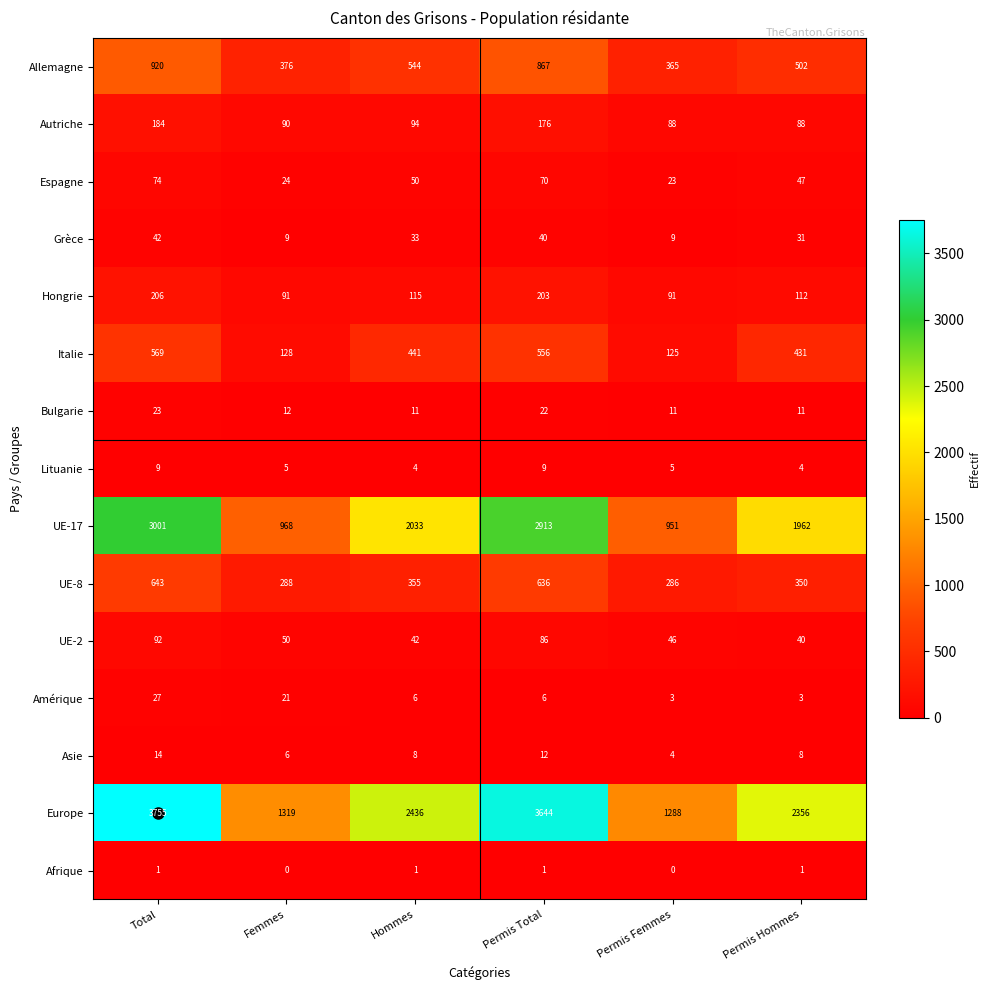

At Permis Total, list the series in order from largest to smallest.

Europe, UE-17, Allemagne, UE-8, Italie, Hongrie, Autriche, UE-2, Espagne, Grèce, Bulgarie, Asie, Lituanie, Amérique, Afrique